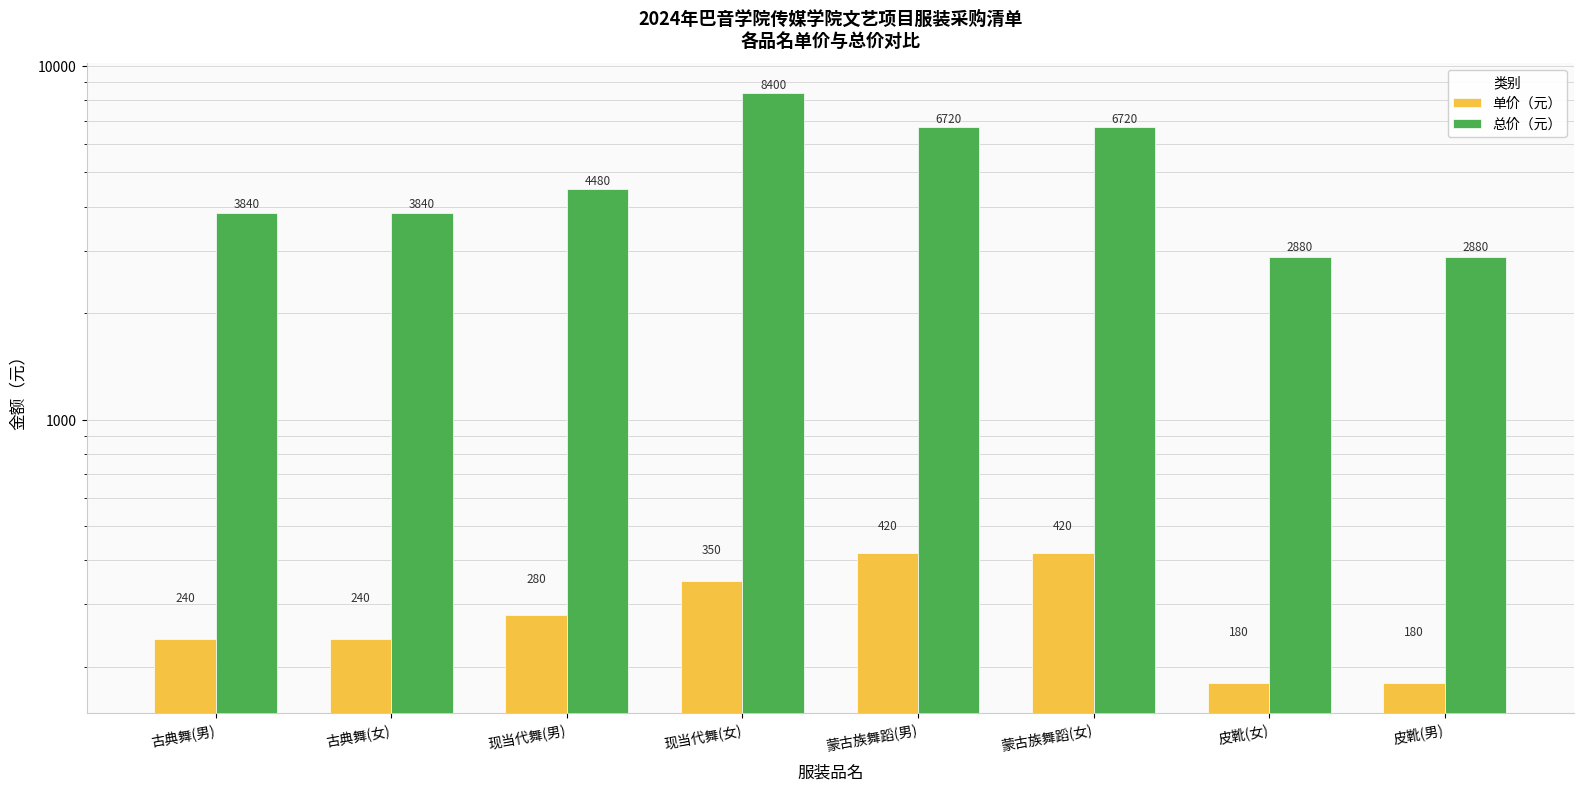

What is the label of the 2nd bar from the right?

皮靴(女)